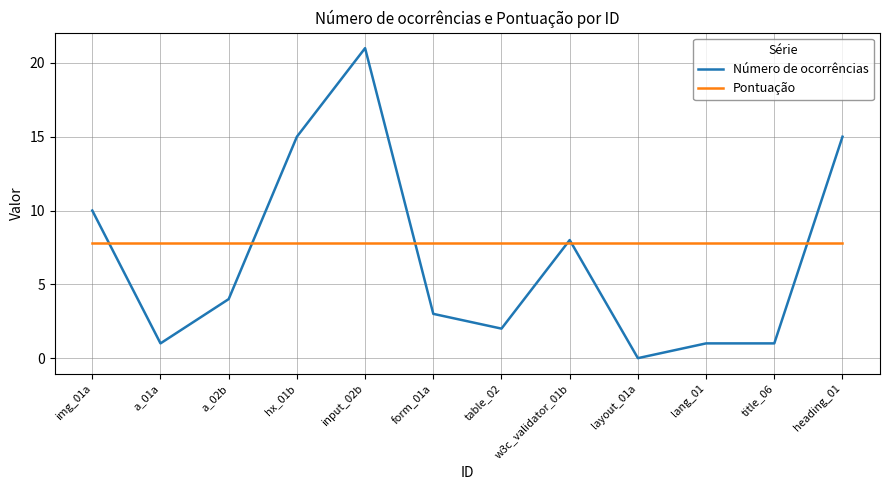

True or false: Número de ocorrências has a value of 4.8 at form_01a.

False